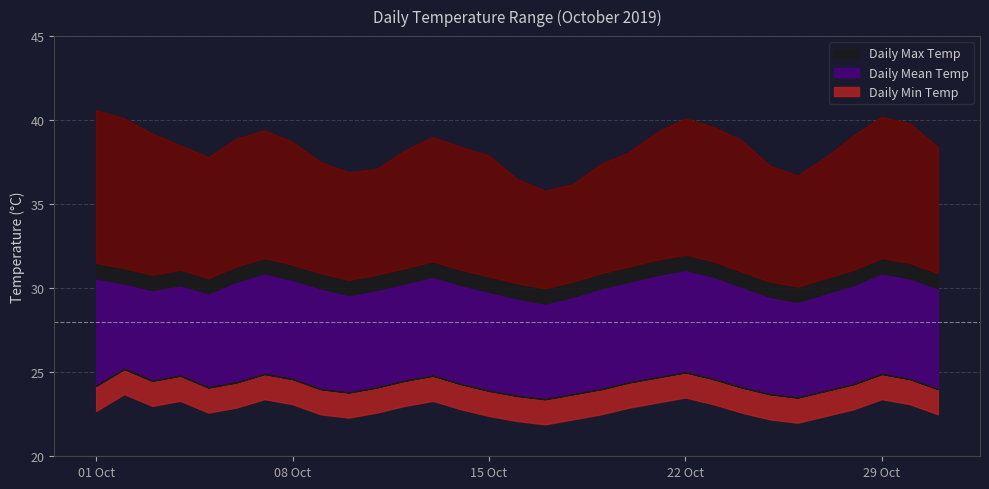

What is the difference between the maximum and second lowest values in the Daily Min Temp series?

1.7